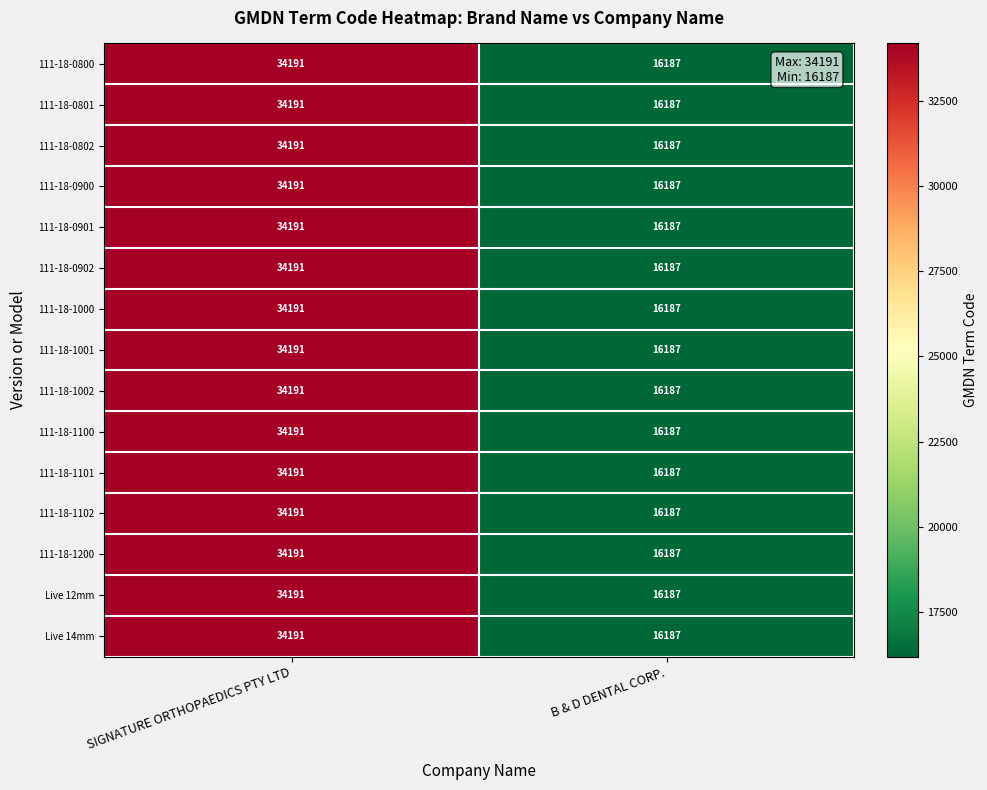

What is the total value across all series at B & D DENTAL CORP.?

242805